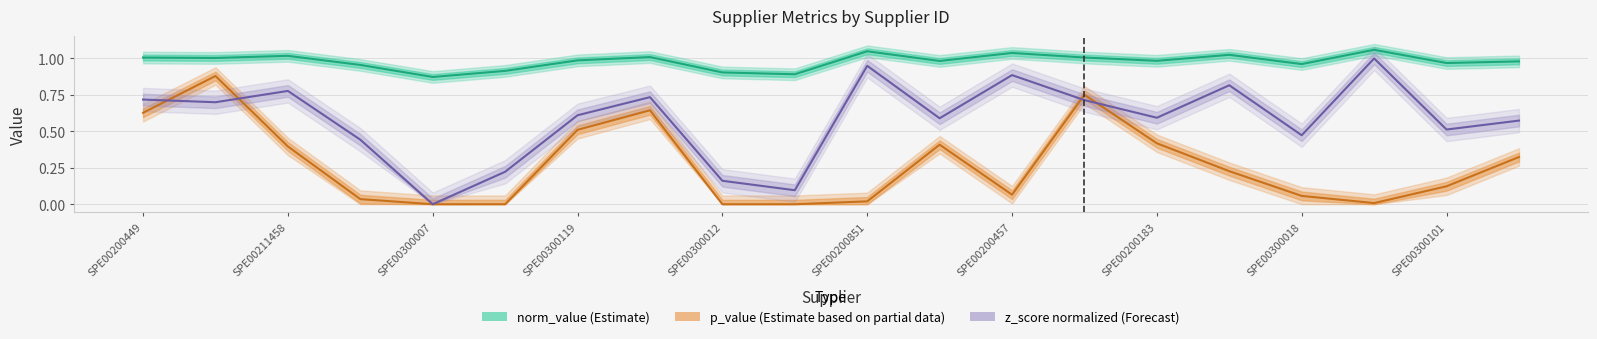

Rank the series by their average value, from lowest to highest.

p_value (Estimate based on partial data), z_score normalized (Forecast), norm_value (Estimate)